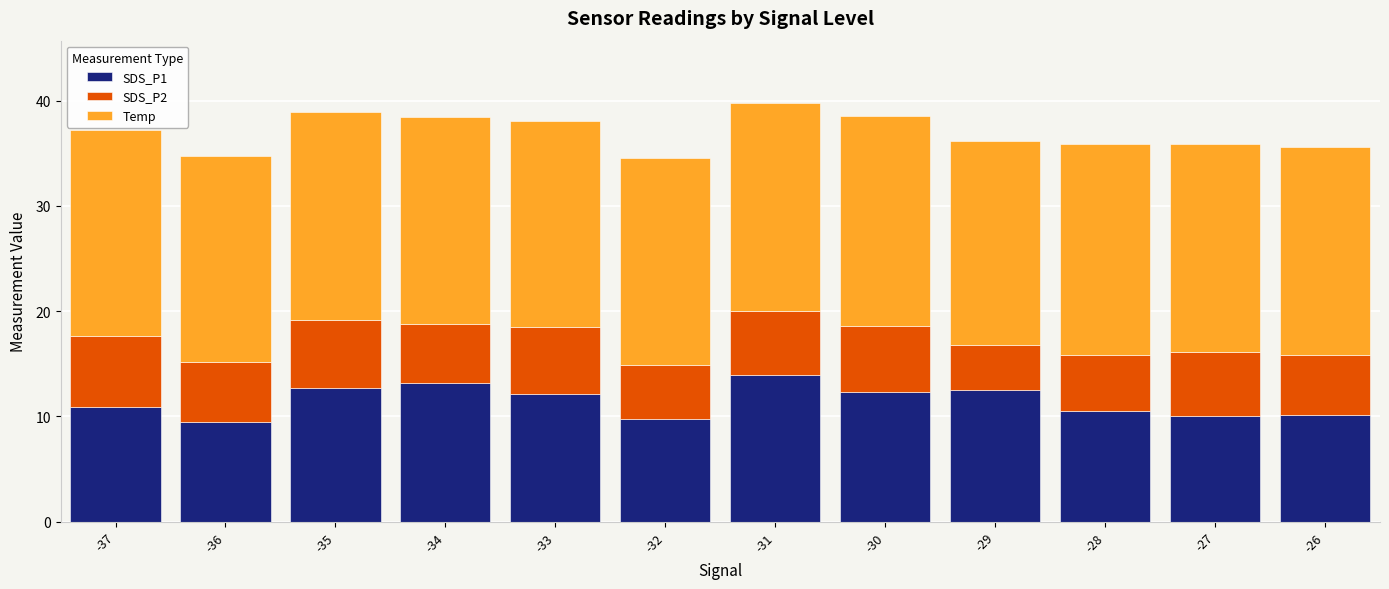

What is the total value across all series at -37?

37.2